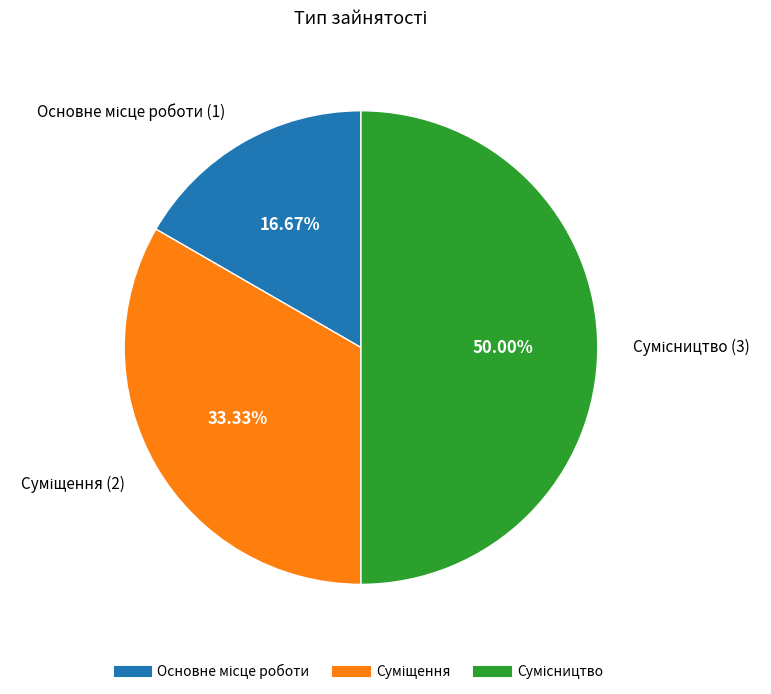

Between Суміщення and Сумісництво, which is larger?

Сумісництво